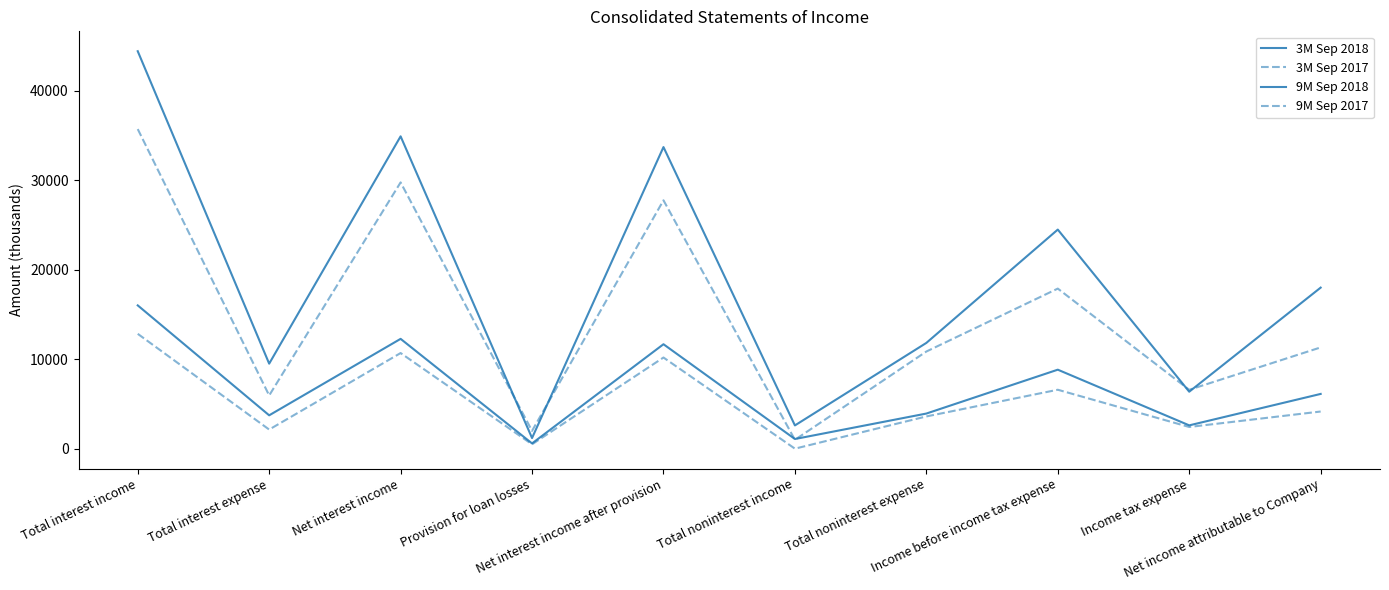

Does the chart have visible grid lines?

No